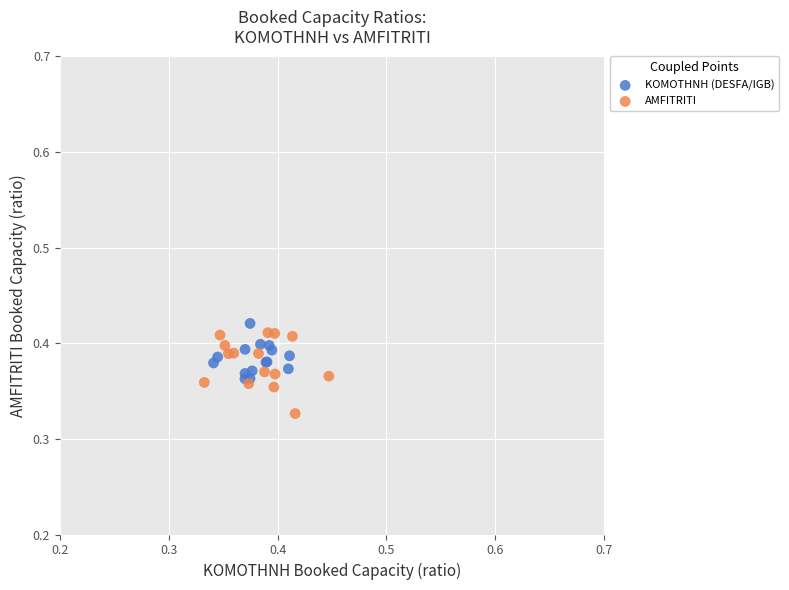

Which series reaches the maximum Y coordinate?

KOMOTHNH (DESFA/IGB)